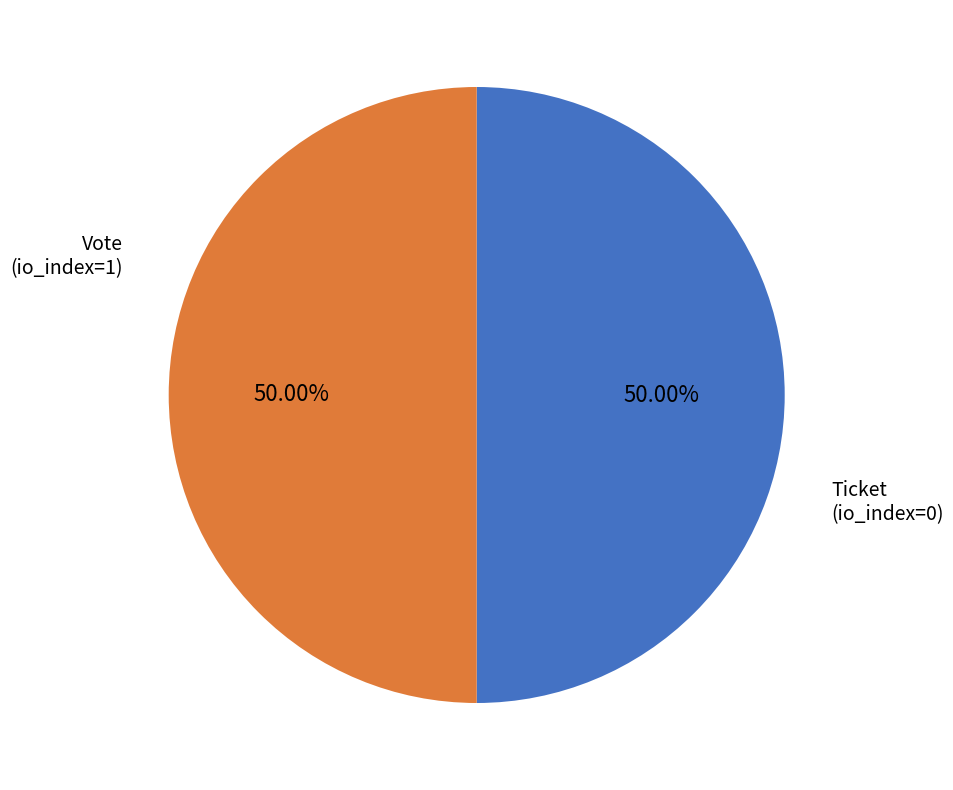

Which category has the smallest portion of the pie?

Ticket